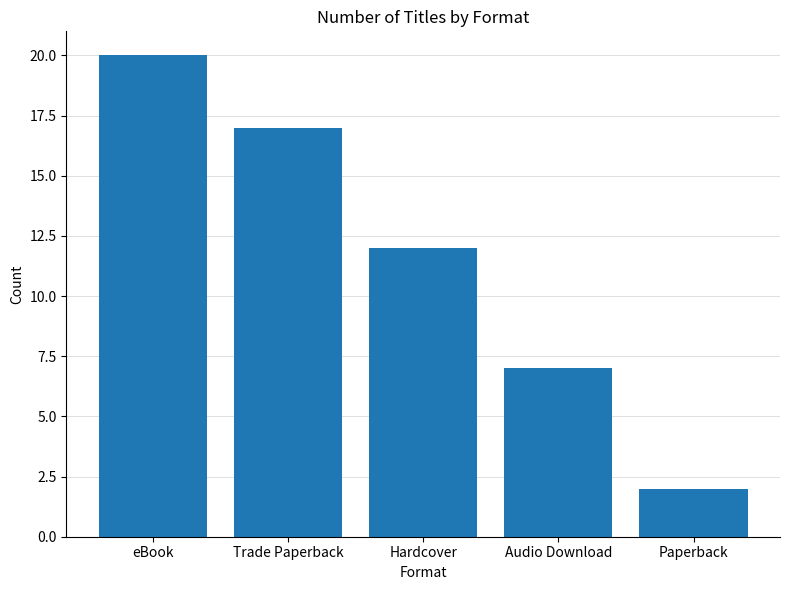

Between Hardcover and Trade Paperback, which is larger?

Trade Paperback